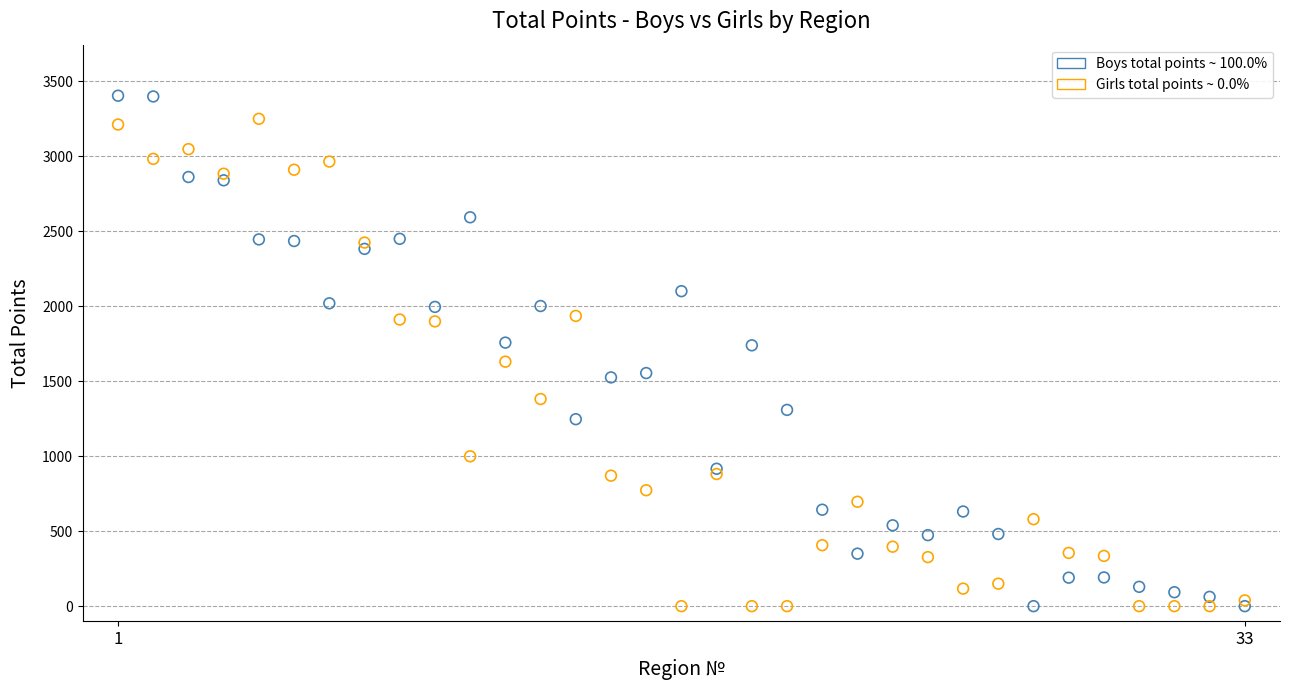

Which series has the largest Y range (max minus min)?

Boys total points ~ 100.0%